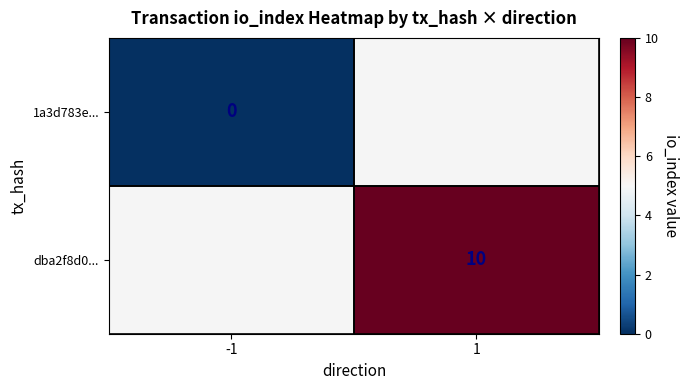

Is the value of 1a3d783e... at -1 greater than the value of dba2f8d0... at 1?

No